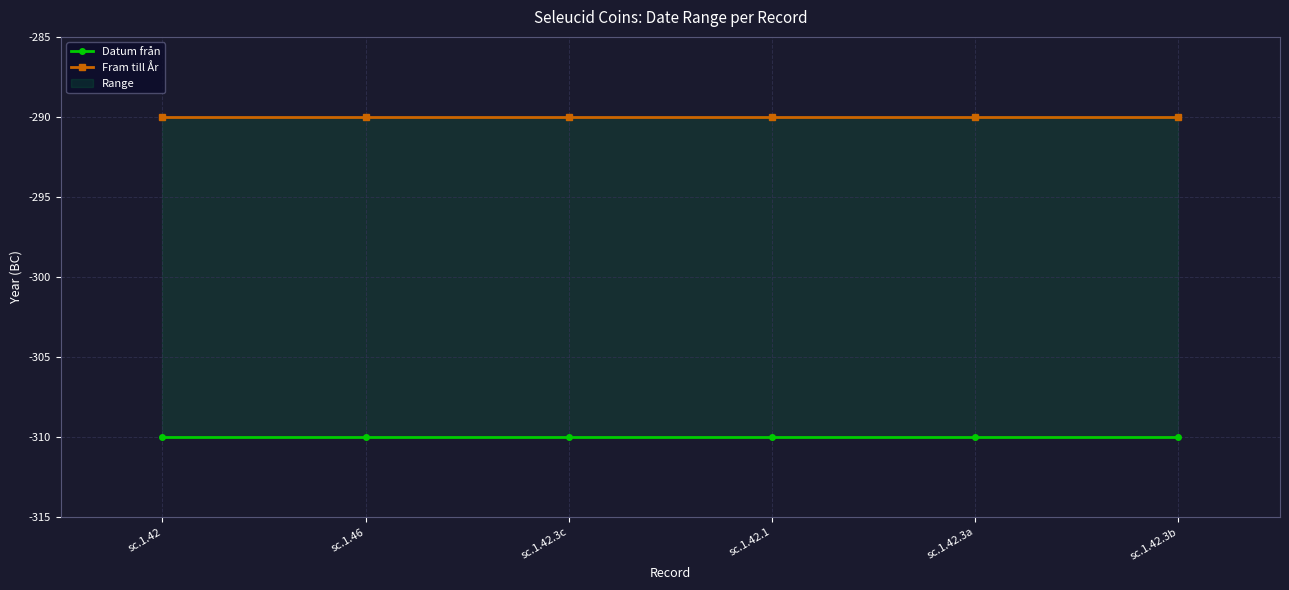

Rank the series at sc.1.42.3a from lowest to highest value.

Datum från, Fram till År